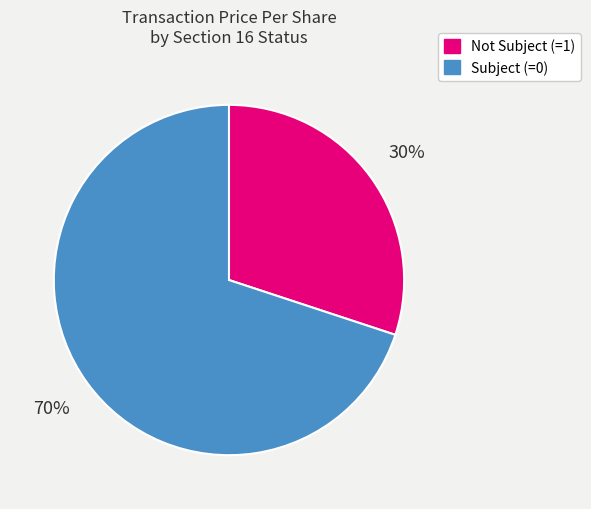

Combined, do Subject (=0) and Not Subject (=1) account for over 50%?

Yes